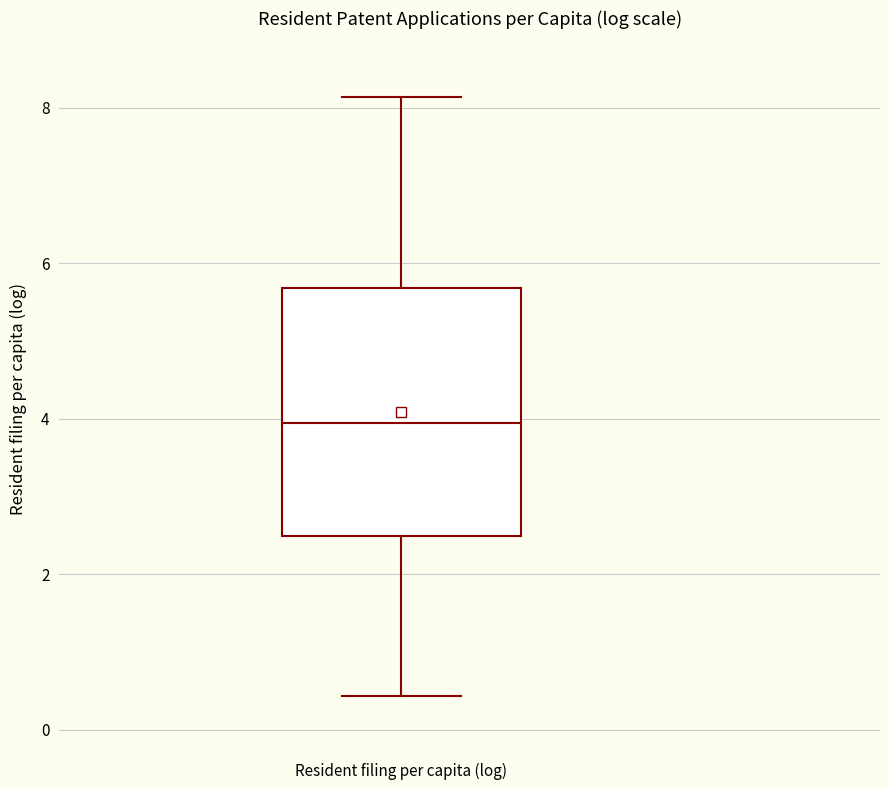

Read this box plot against the y-axis: the position of the median line, the range covered by the box, and the ends of both whiskers. The values are not printed on the chart, so give them approximately, as read against the axis.

median 4.0, box 2.4 to 5.6, whiskers 0.4 to 8.2